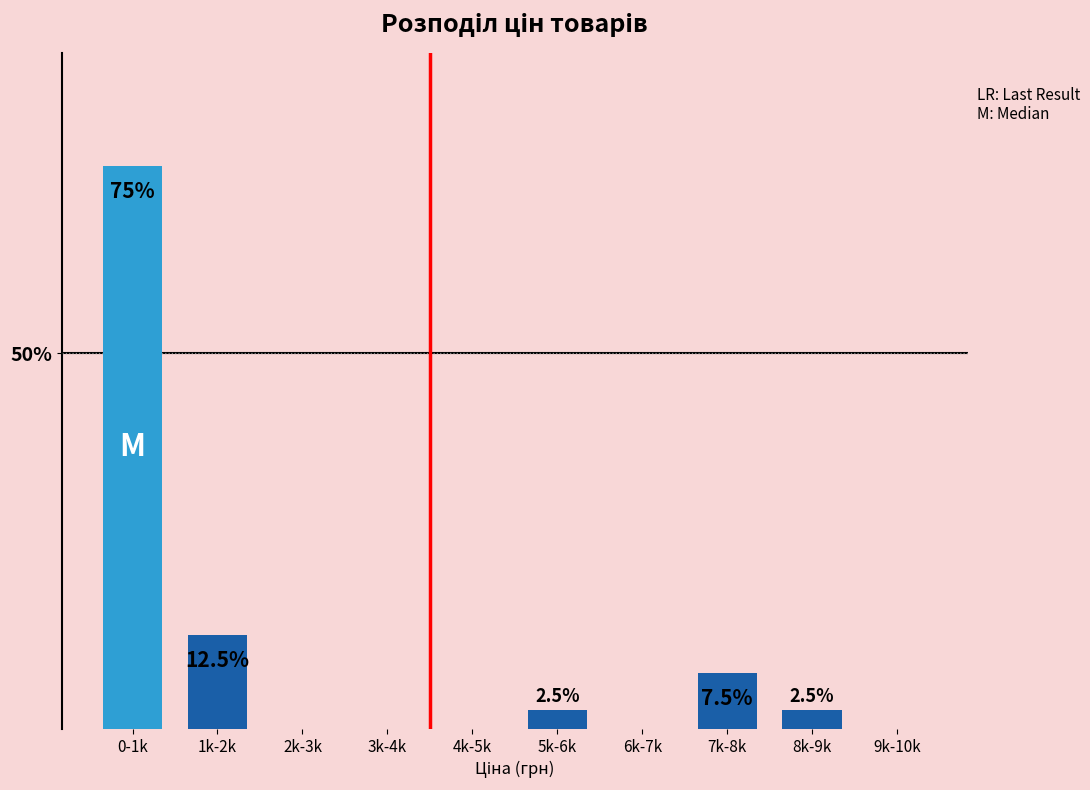

Where is the data nearest to the value 37?

1k-2k